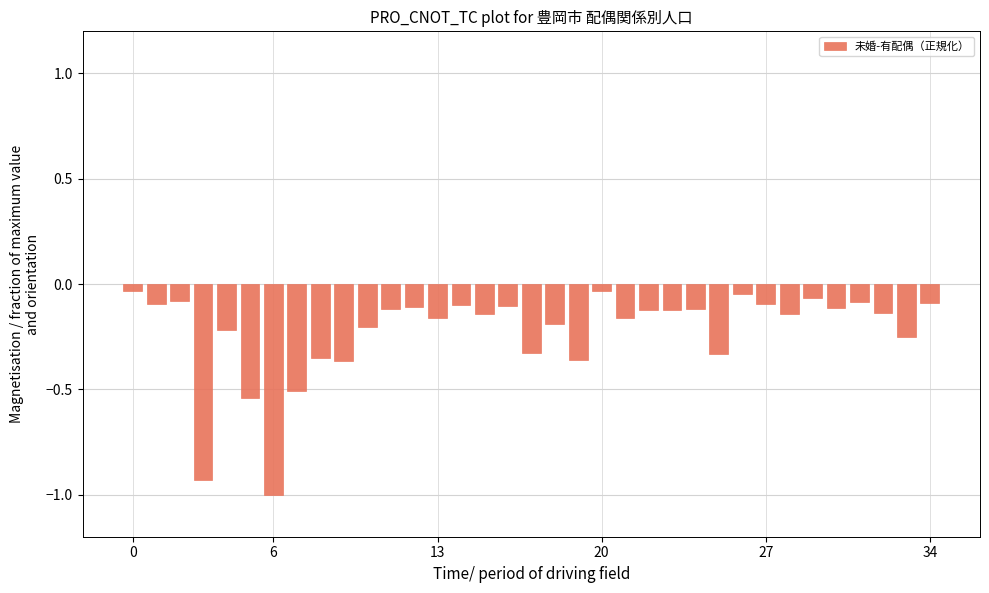

Are the bars horizontal?

No